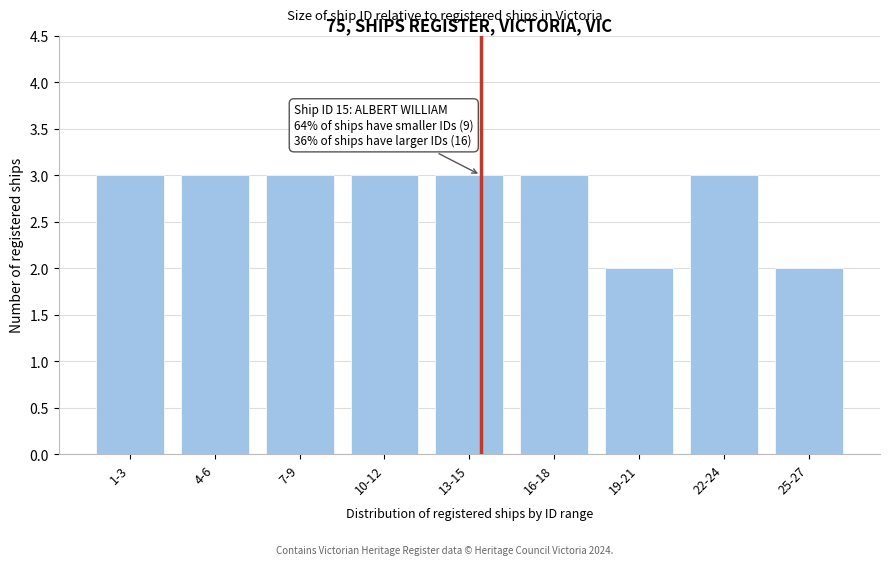

Reading left to right, what are all the values shown in this chart?

1-3=3	4-6=3	7-9=3	10-12=3	13-15=3	16-18=3	19-21=2	22-24=3	25-27=2